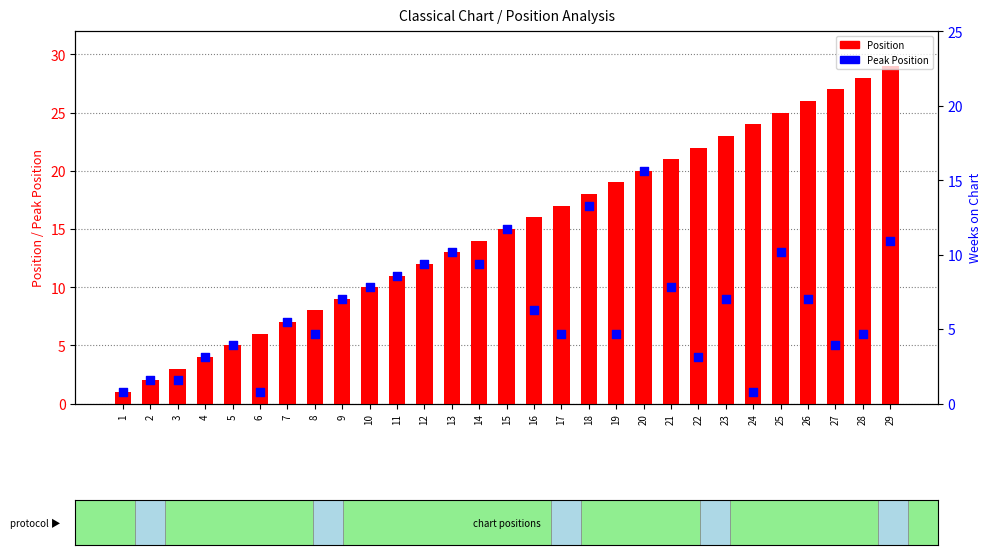

What is the total value across all series at 23?

32